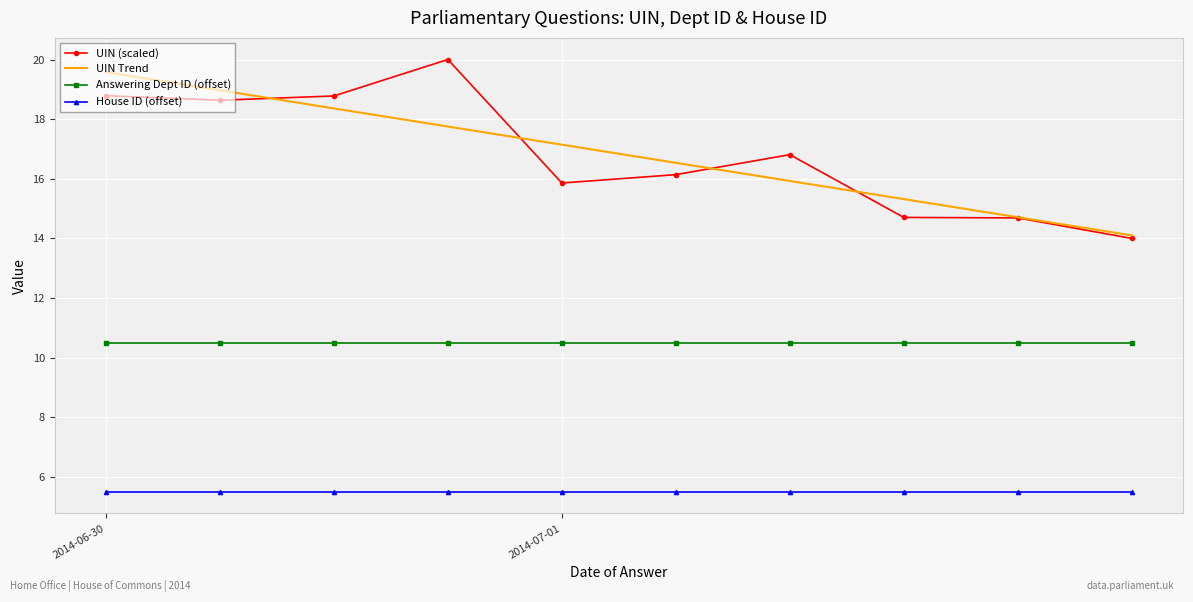

True or false: UIN Trend and Answering Dept ID (offset) intersect in this chart.

False